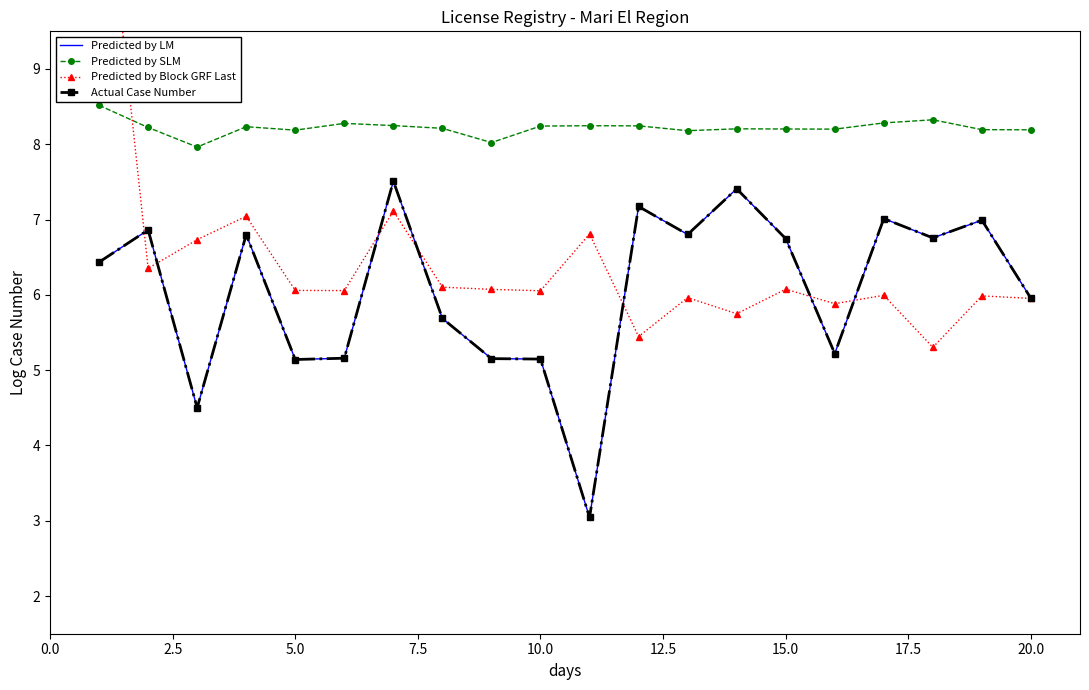

Reading left to right, extract all data points from this chart.

Predicted by LM: 6.4	6.9	4.5	6.8	5.1	5.2	7.5	5.7	5.2	5.1	3.0	7.2	6.8	7.4	6.7	5.2	7.0	6.8	7.0	6.0
Predicted by SLM: 8.5	8.2	8.0	8.2	8.2	8.3	8.2	8.2	8.0	8.2	8.2	8.2	8.2	8.2	8.2	8.2	8.3	8.3	8.2	8.2
Predicted by Block GRF Last: 12.4	6.4	6.7	7.0	6.1	6.1	7.1	6.1	6.1	6.1	6.8	5.4	6.0	5.7	6.1	5.9	6.0	5.3	6.0	6.0
Actual Case Number: 6.4	6.9	4.5	6.8	5.1	5.2	7.5	5.7	5.2	5.1	3.0	7.2	6.8	7.4	6.7	5.2	7.0	6.8	7.0	6.0